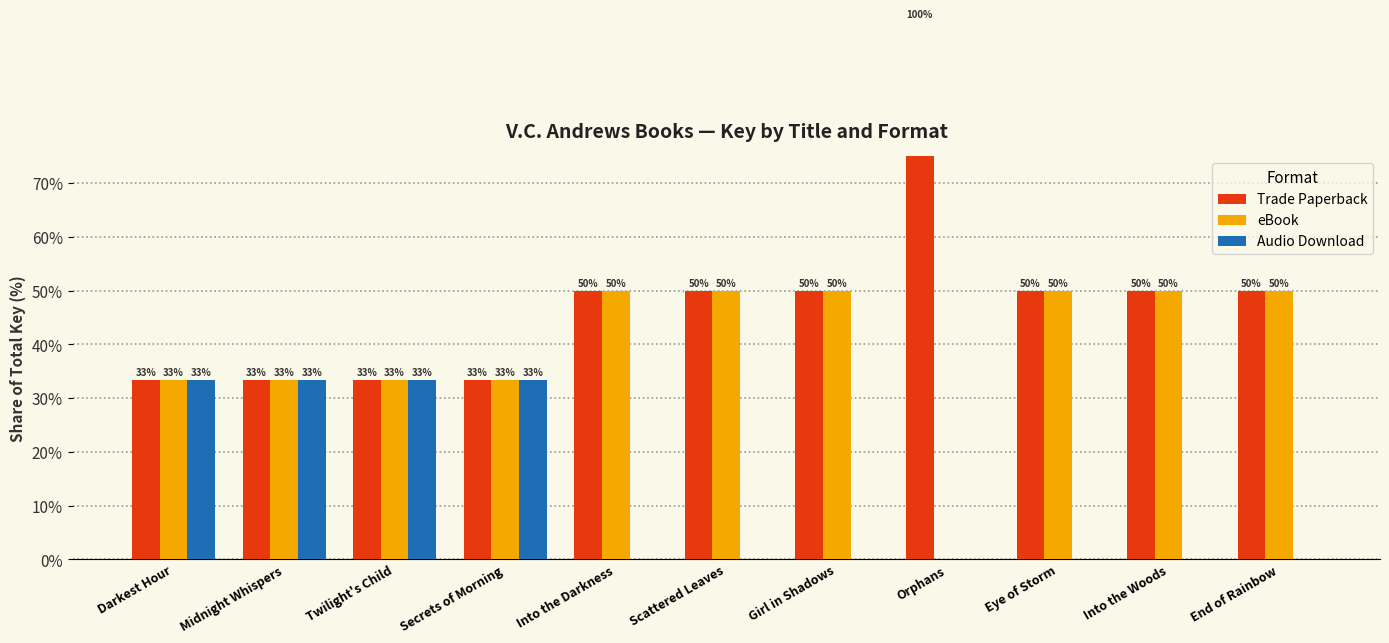

The value of Audio Download at Darkest Hour is 33.3. True or false?

True